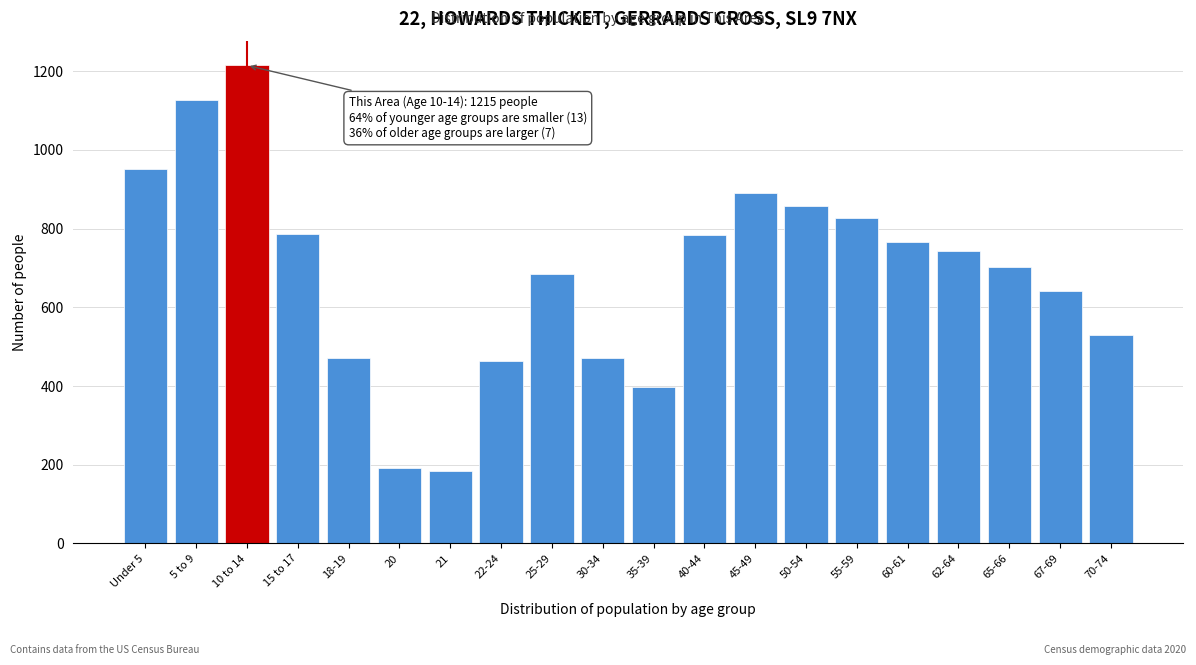

Which category has the highest value across all series?

10 to 14